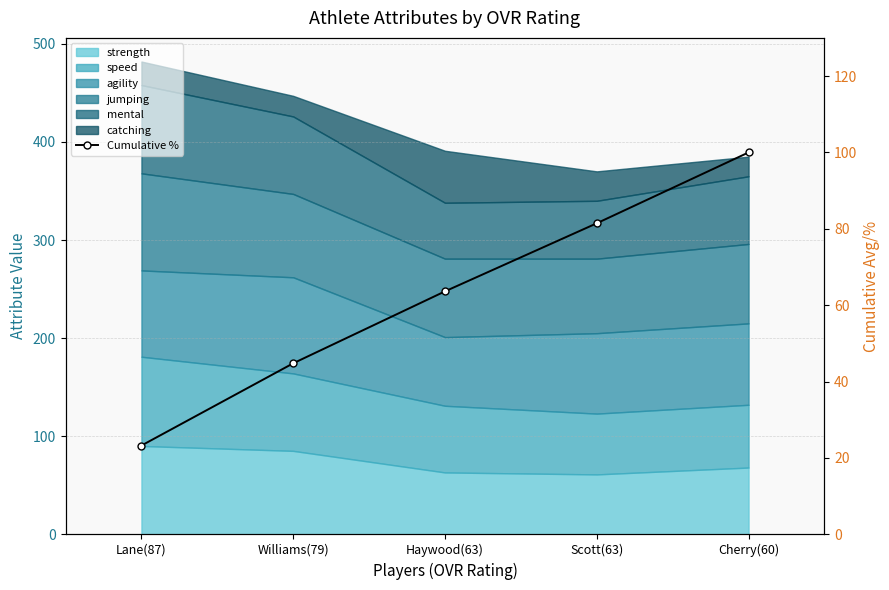

What is the change in value from Lane(87) to Williams(79)?

+21.5